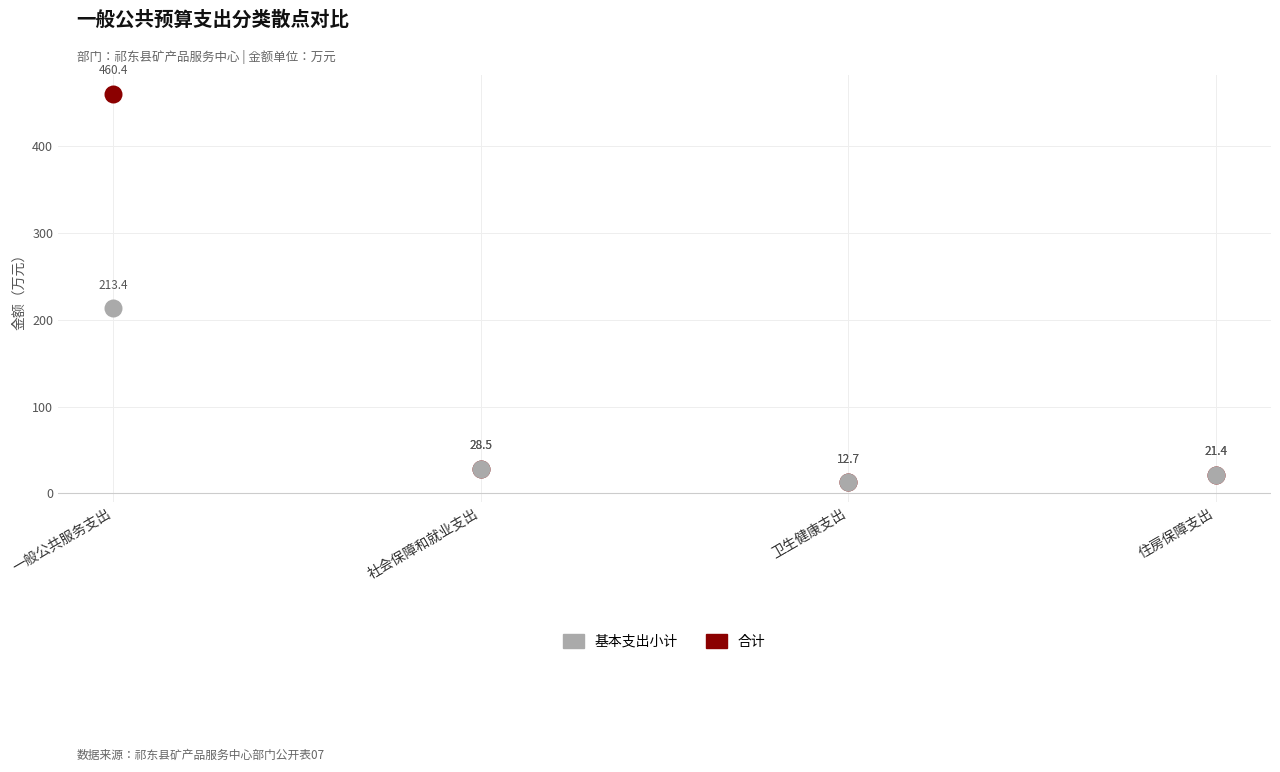

Across all series, what Y value is closest to 236?

213.4